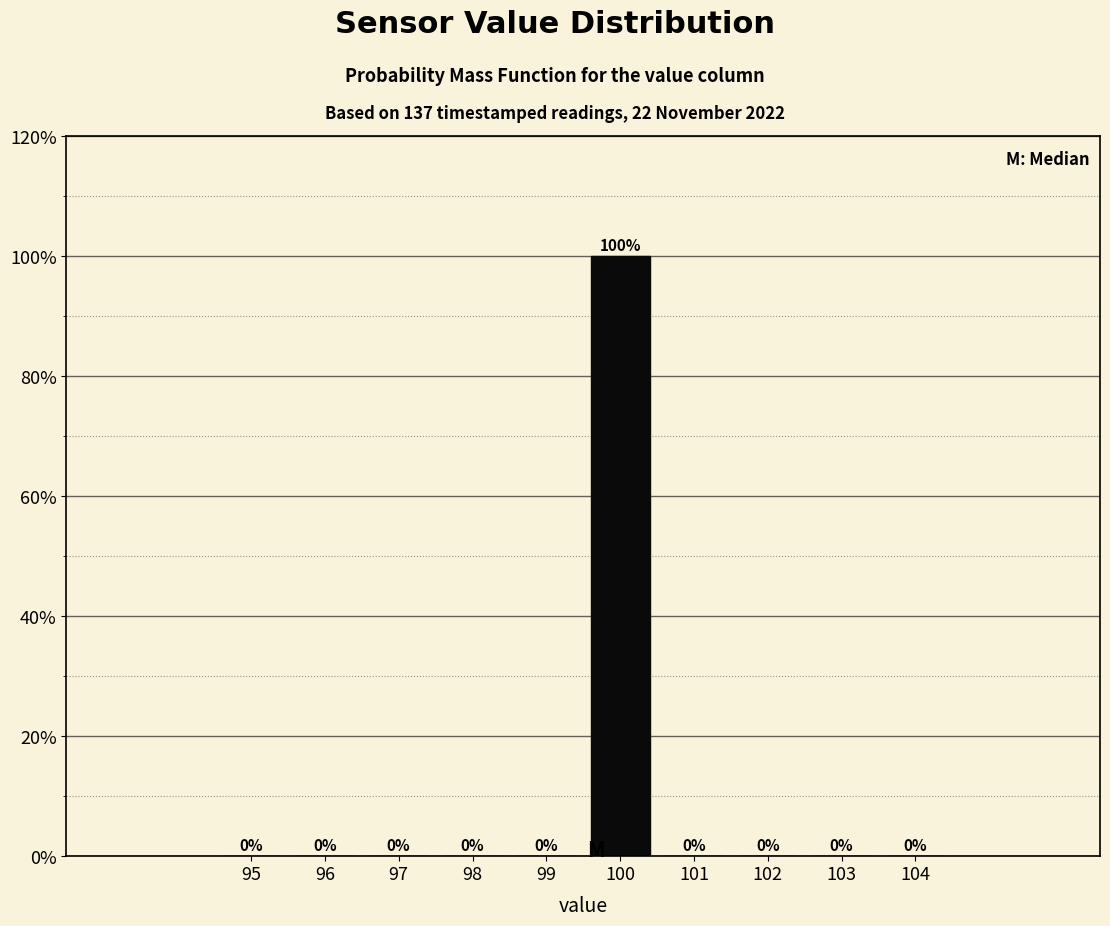

Reading left to right, extract all data points from this chart.

95=0	96=0	97=0	98=0	99=0	100=100	101=0	102=0	103=0	104=0